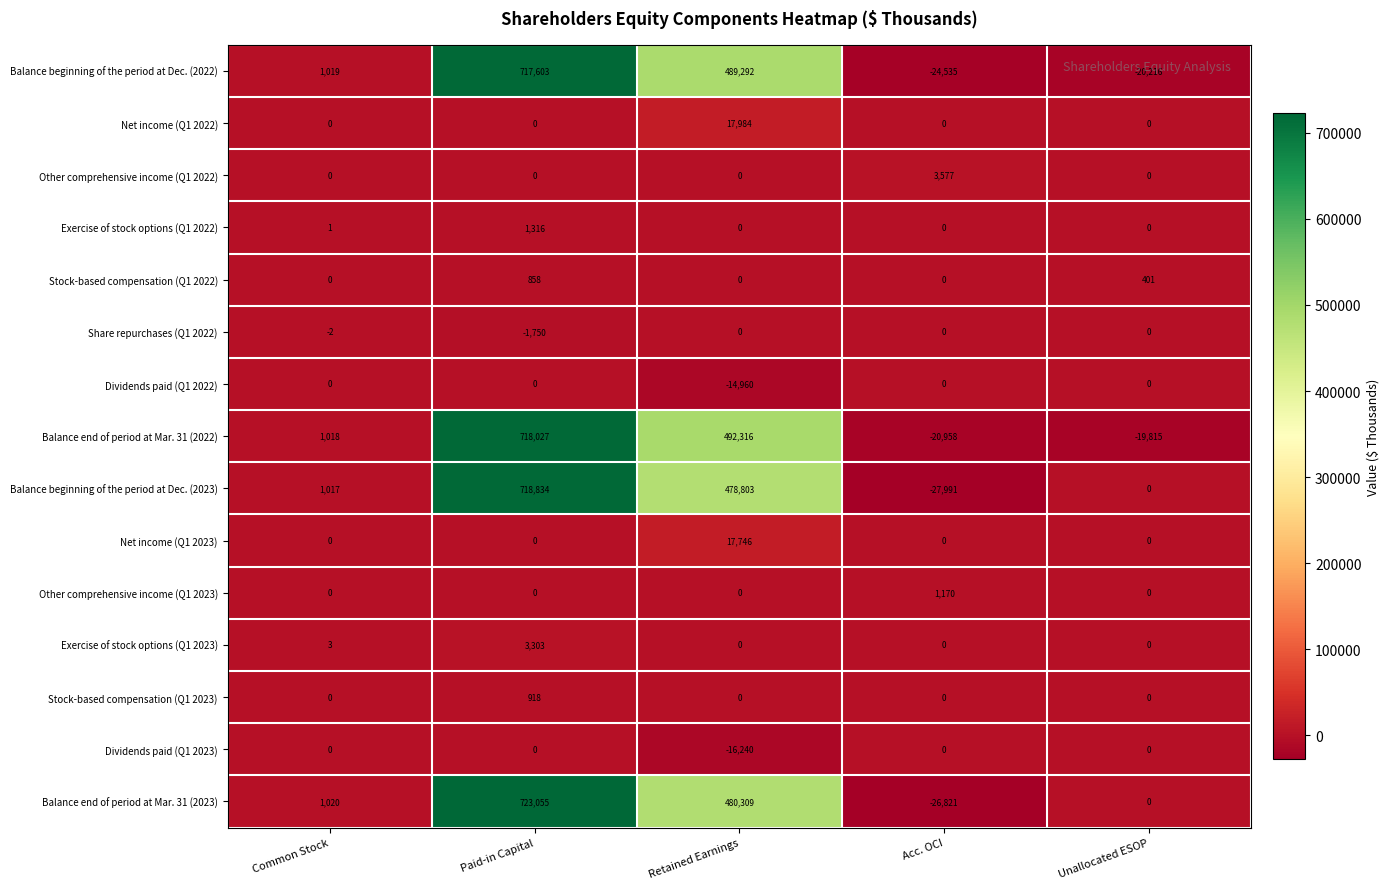

What is the sum of all Exercise of stock options (Q1 2023) values?

3306